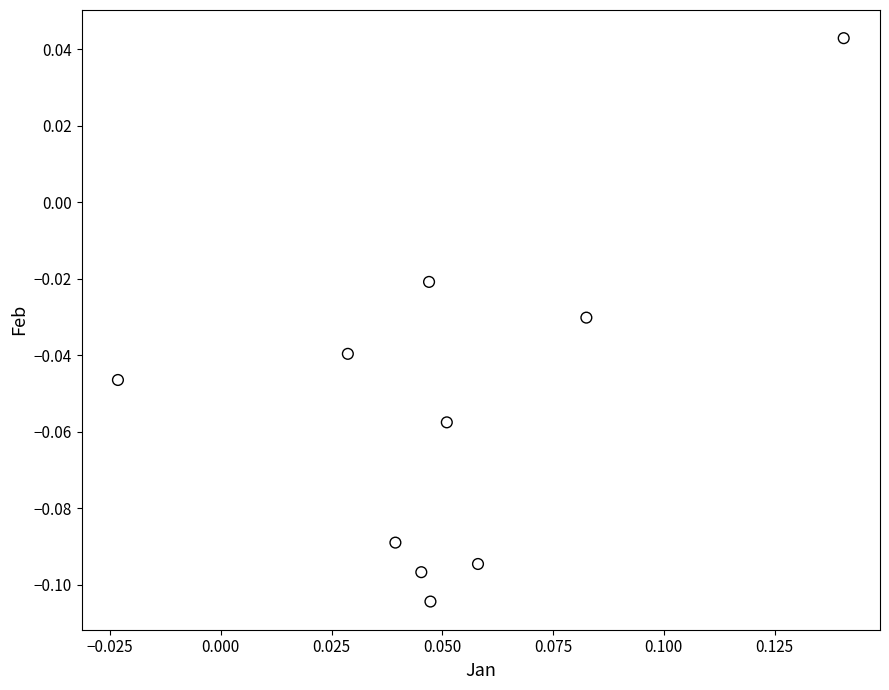

How many points are shown in the scatter plot?

10